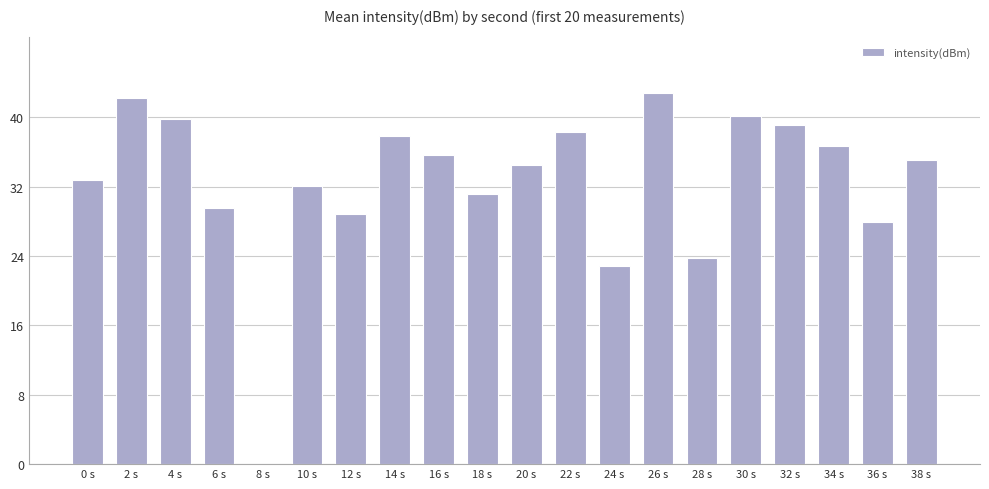

What is the sum of the values at 34 s and 22 s?

75.1